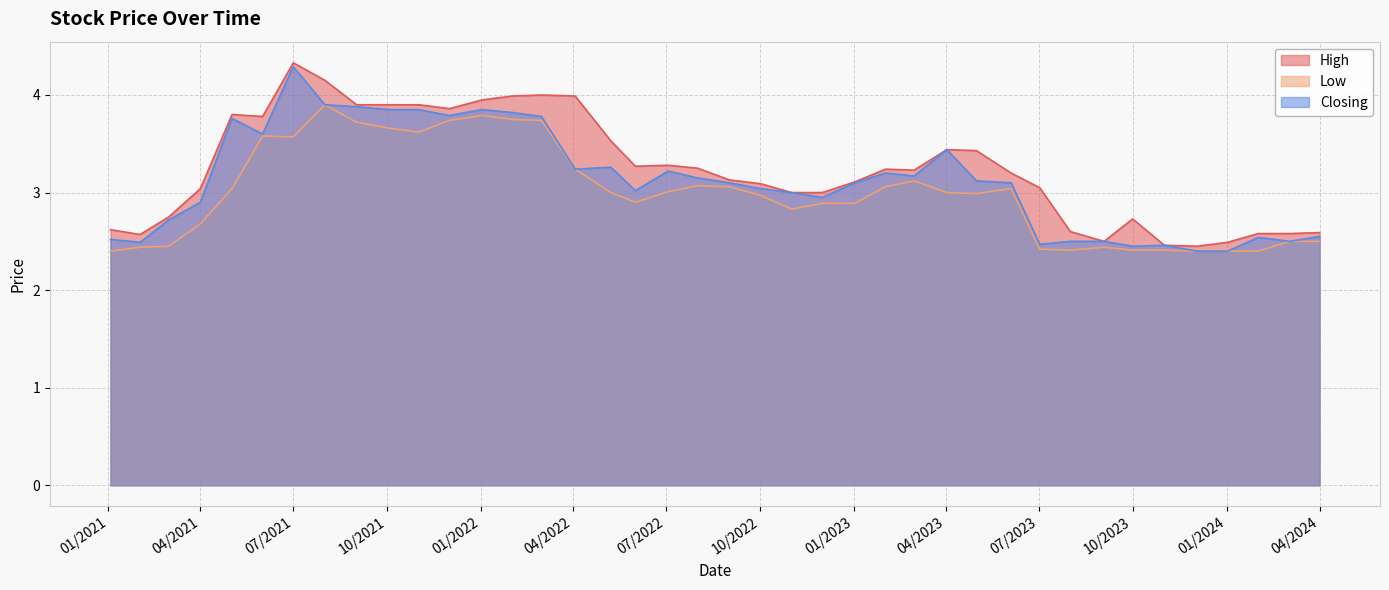

The value of Closing at 04/2024 is 3.7. True or false?

False